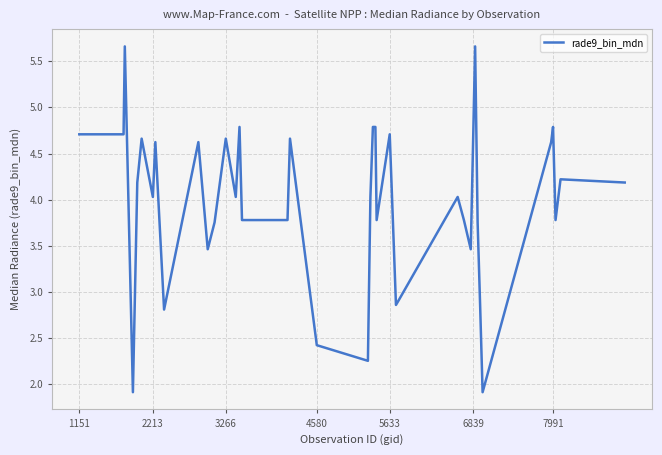

What is the minimum value shown in the chart?

1.9